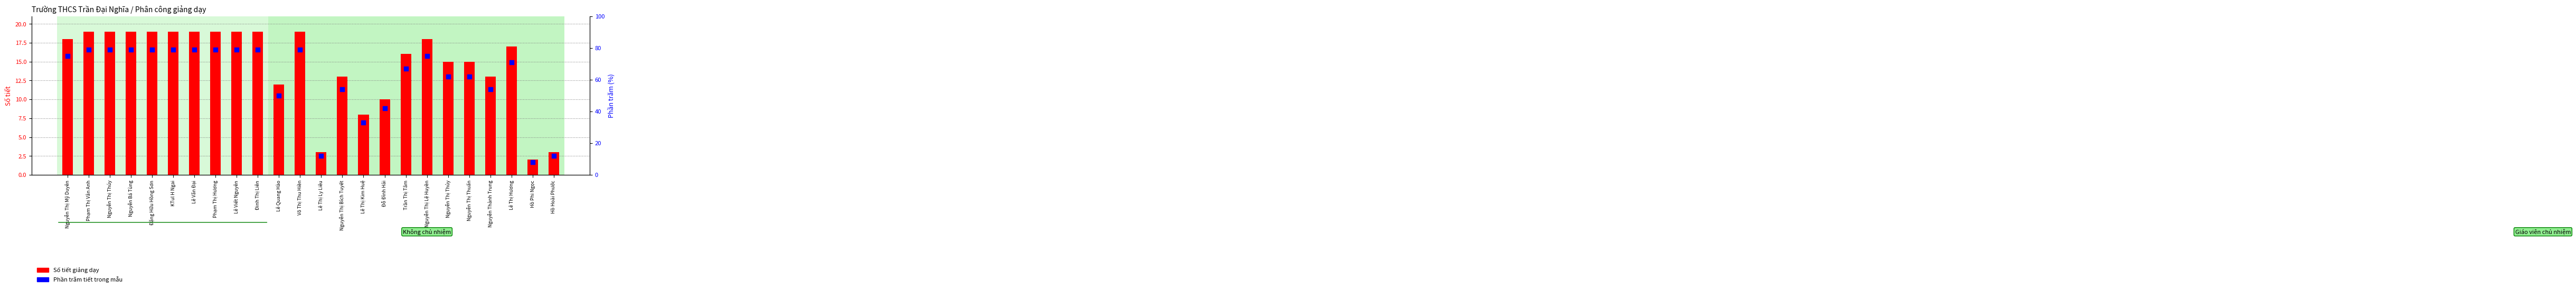

Which series reaches the maximum Y coordinate?

Phần trăm tiết dạy